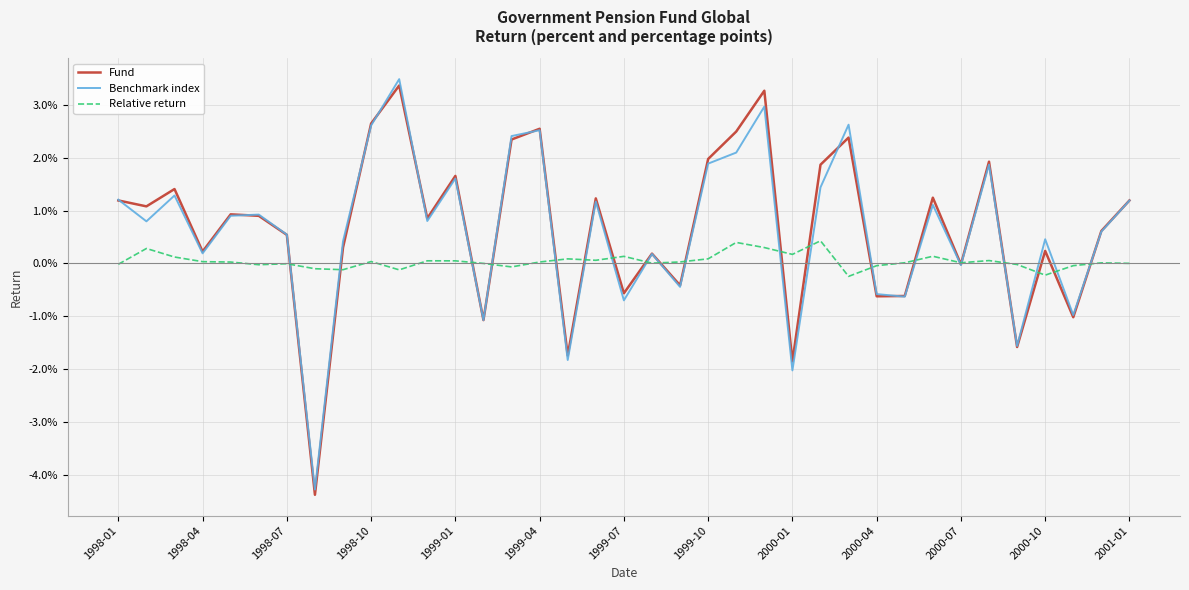

Is this an area chart (filled region under the line)?

No